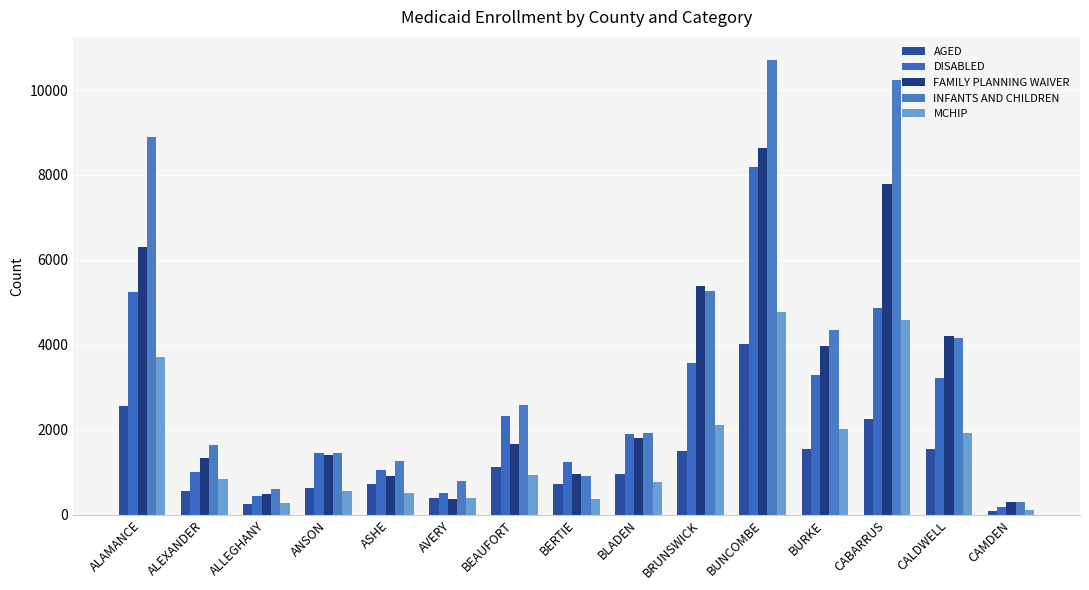

What is the label of the 9th bar from the left?

BLADEN